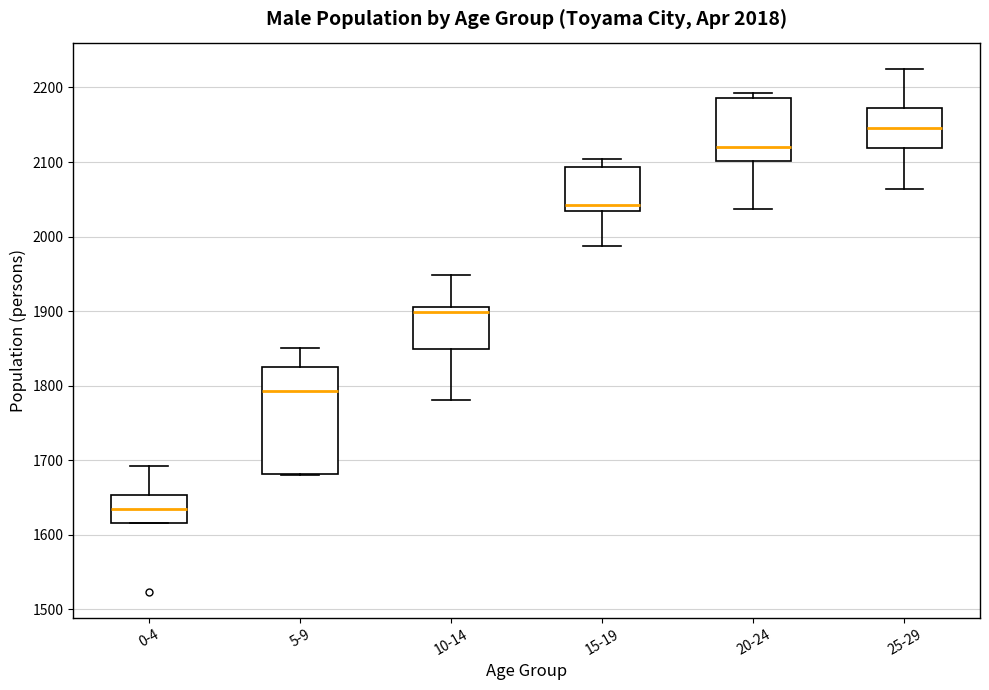

Which box's median line is the highest?

25-29